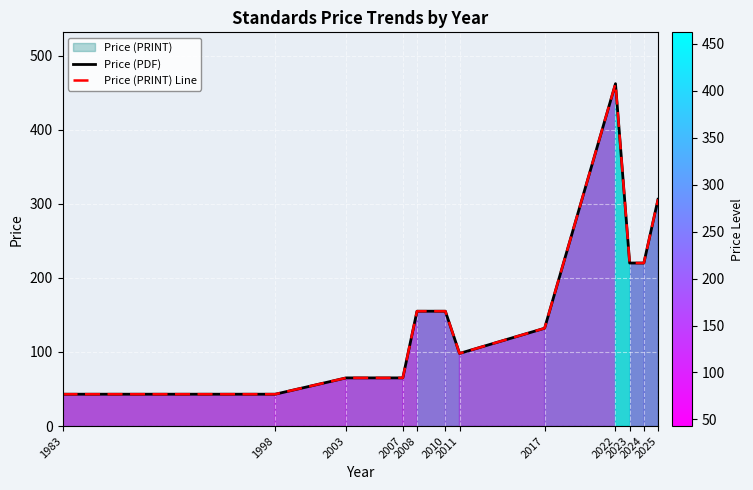

Reading left to right, list all the values displayed in this chart.

Price (PDF): 1983=43	1998=43	2003=65	2007=65	2008=155	2010=155	2011=98	2017=132	2022=462	2023=220	2024=220	2025=306
Price (PRINT) Line: 1983=43	1998=43	2003=65	2007=65	2008=155	2010=155	2011=98	2017=132	2022=462	2023=220	2024=220	2025=306